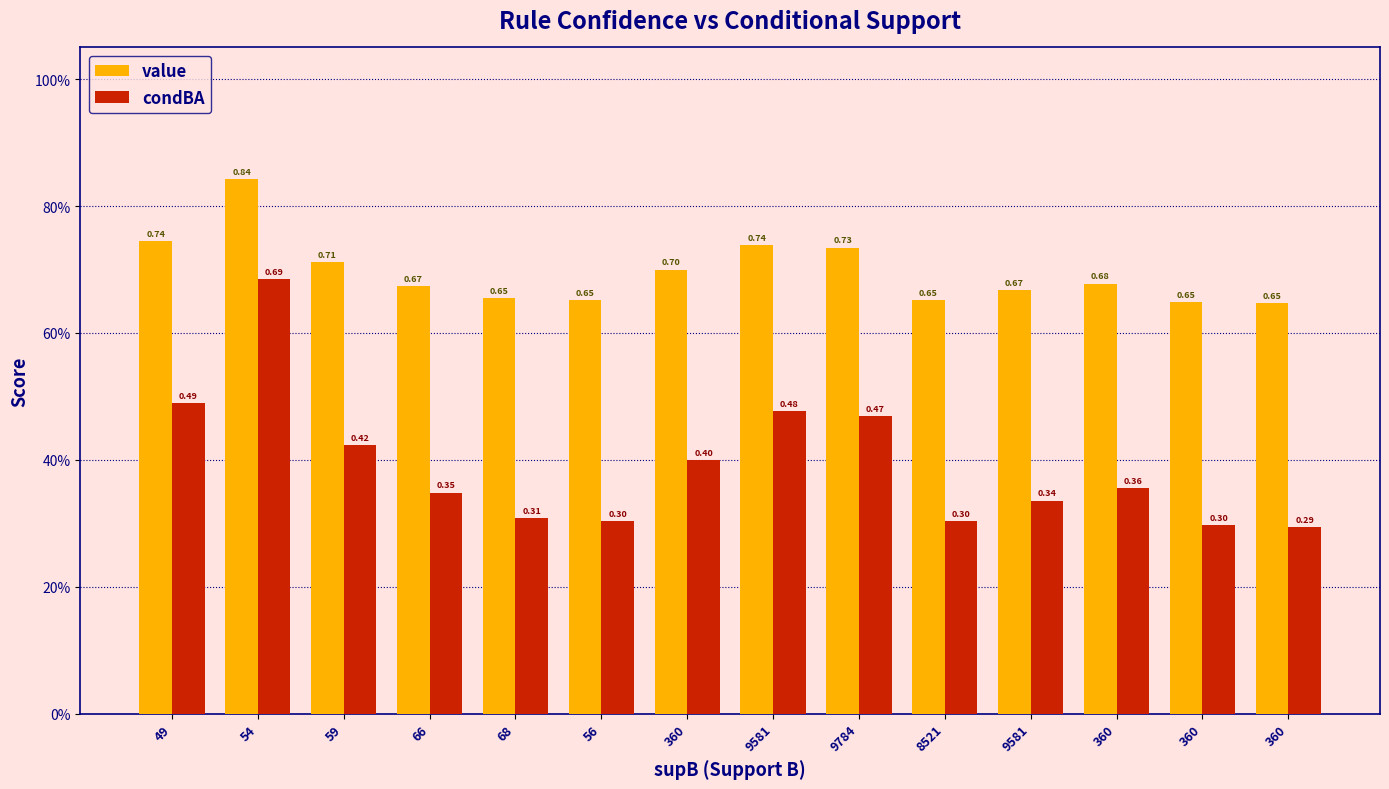

The value of value at 56 is 0.9. True or false?

False